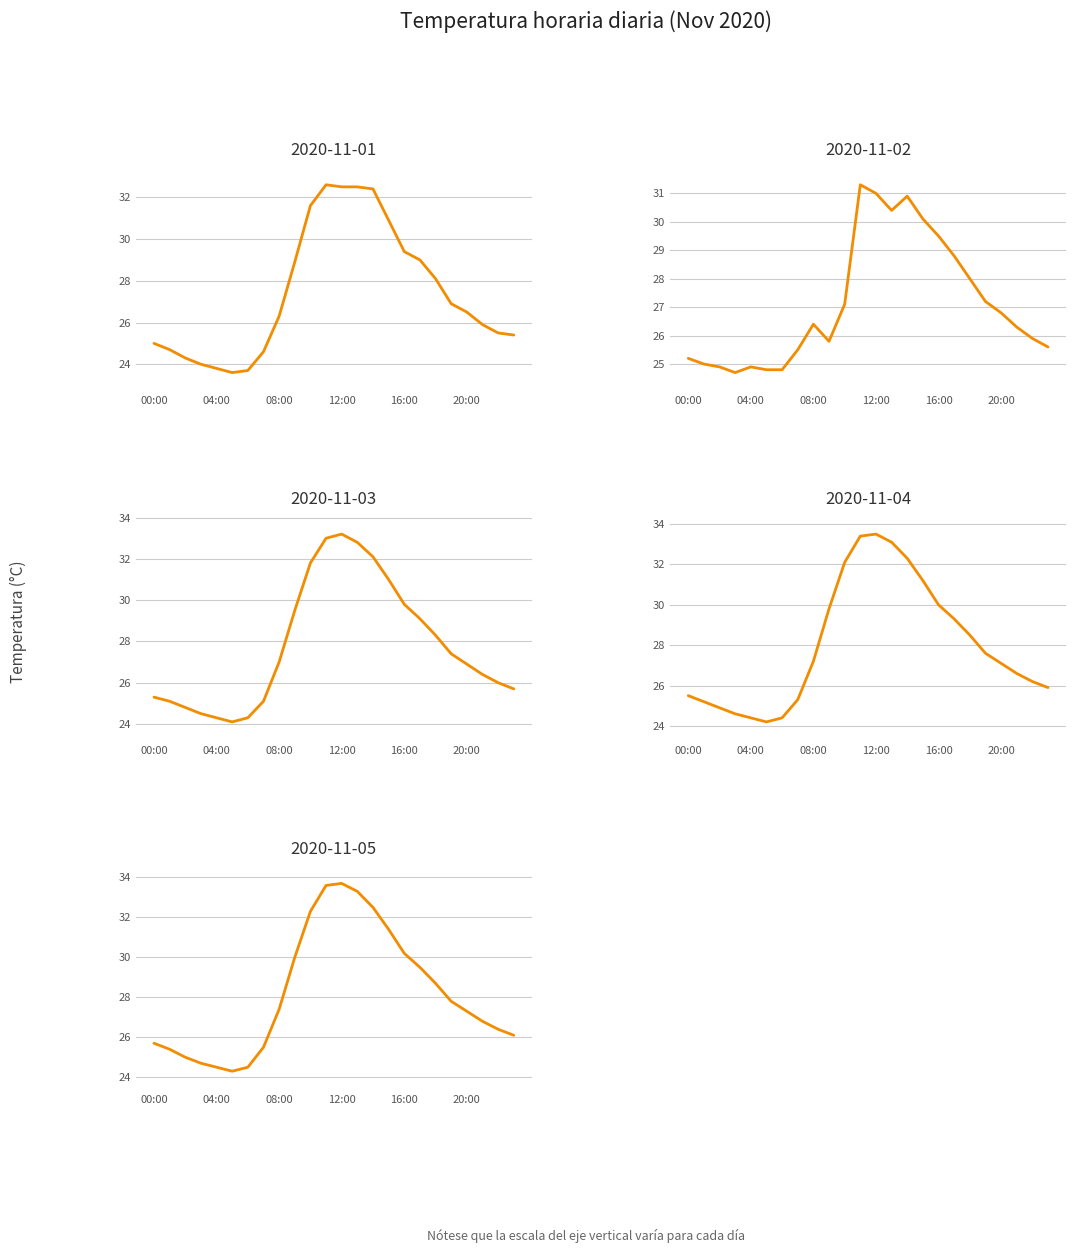

How many lines are shown in the chart?

5